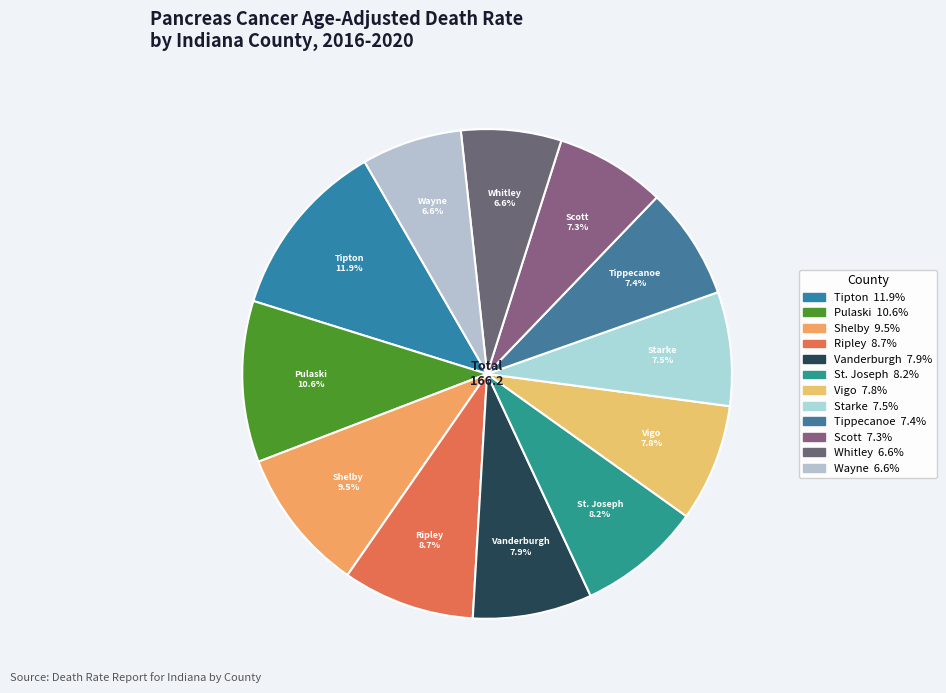

Count the number of slices in the pie.

12